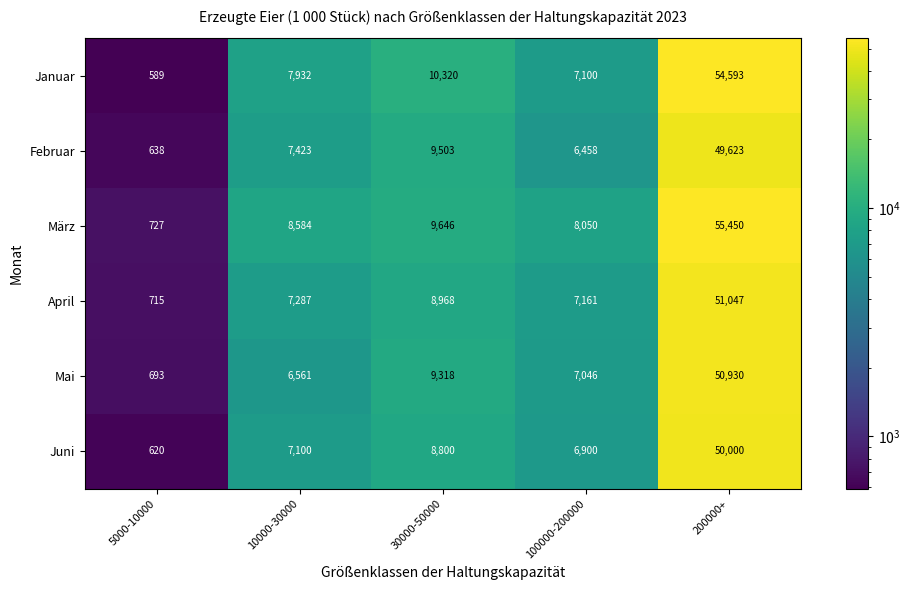

Between 100000-200000 and 200000+, which series saw the biggest shift?

Januar